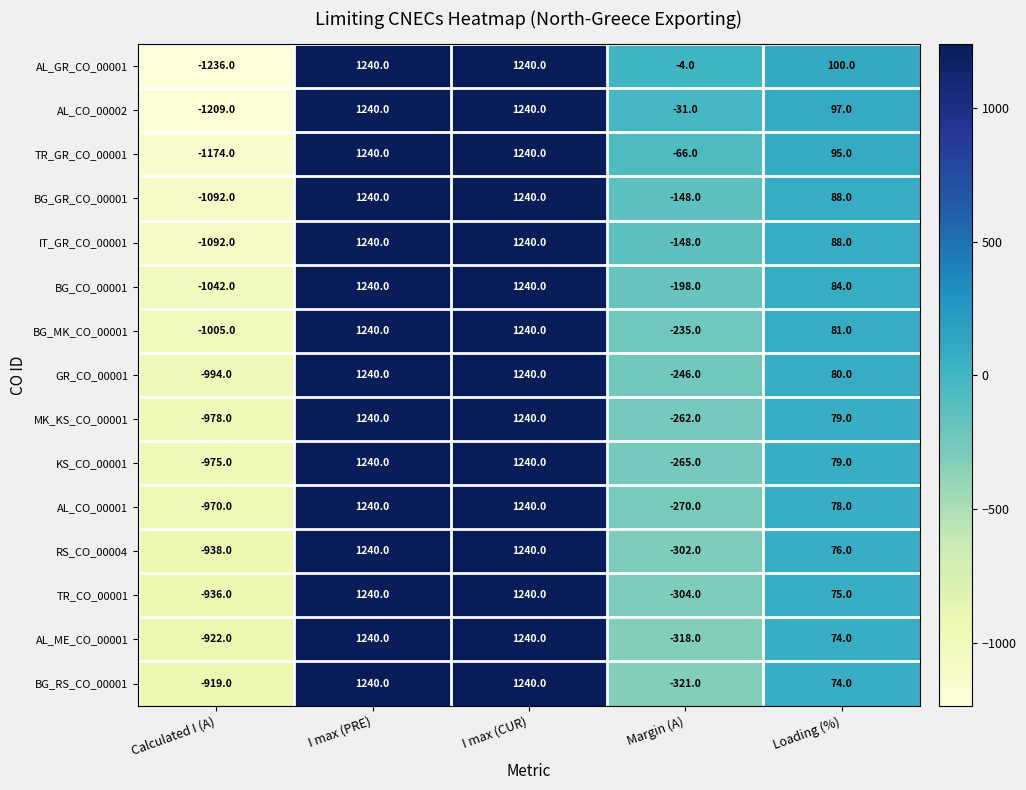

Which label corresponds to the smallest value in the chart?

Calculated I (A)